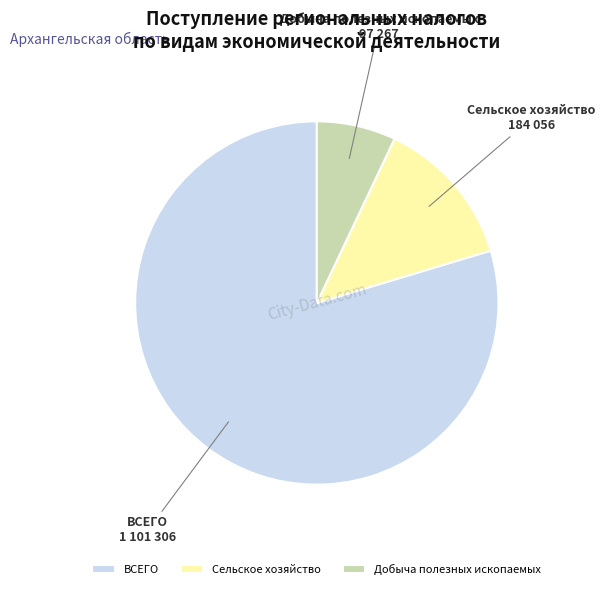

How many slices are in this pie chart?

3